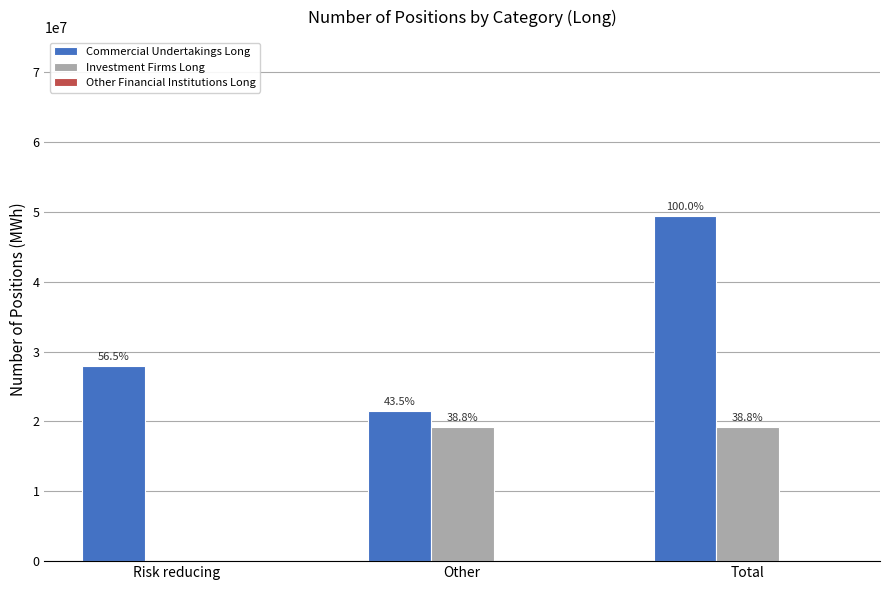

Are the bars horizontal?

No